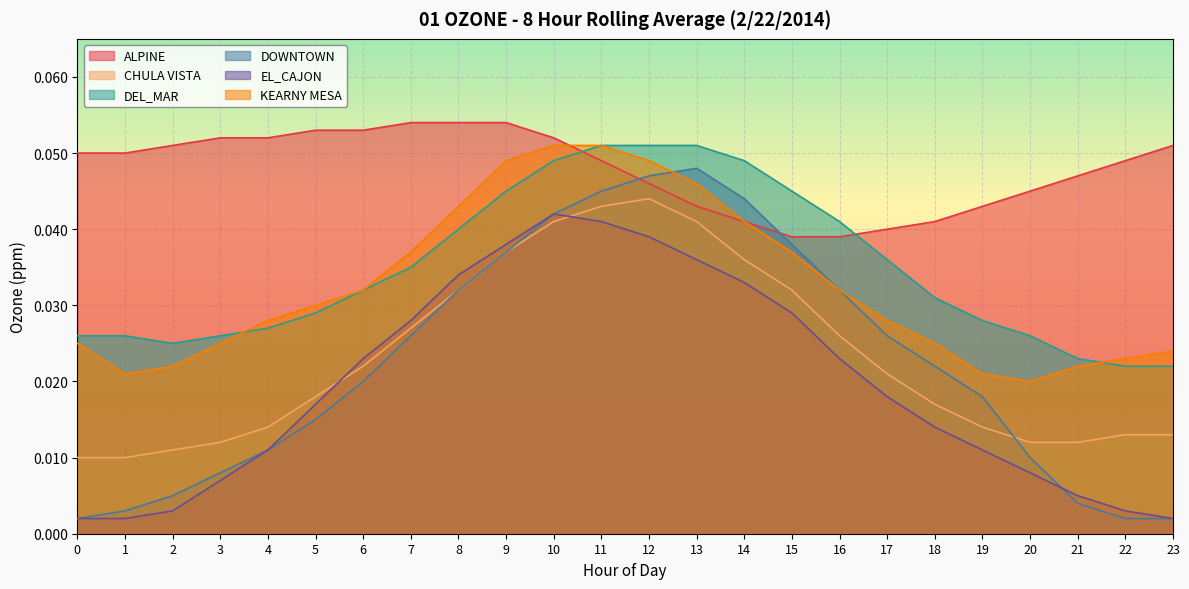

The DEL_MAR series shows 0.0 at 7. True or false?

True